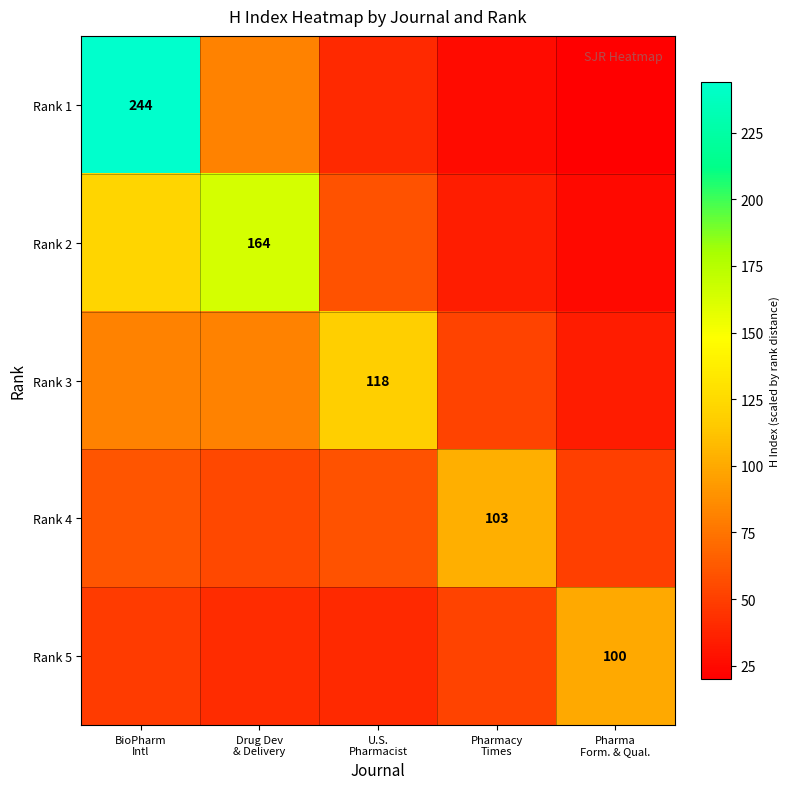

Is it true that Rank 4 equals 89.6 at Drug Dev & Delivery?

False